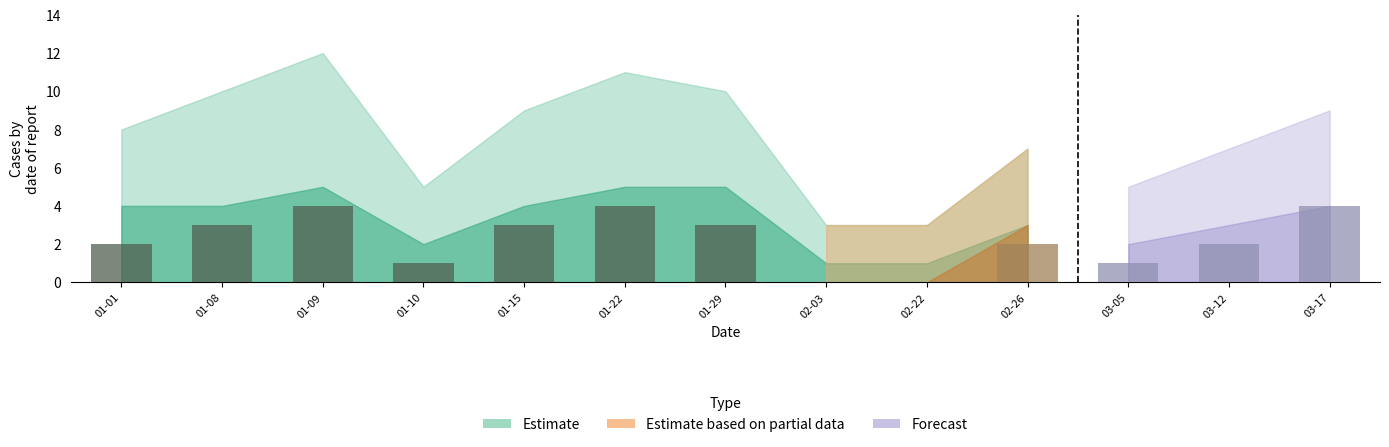

Which has a higher value, 03-12 or 02-22?

03-12